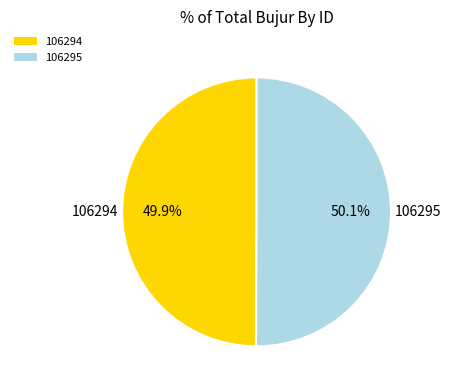

True or false: 106295 accounts for 62% of the total.

False